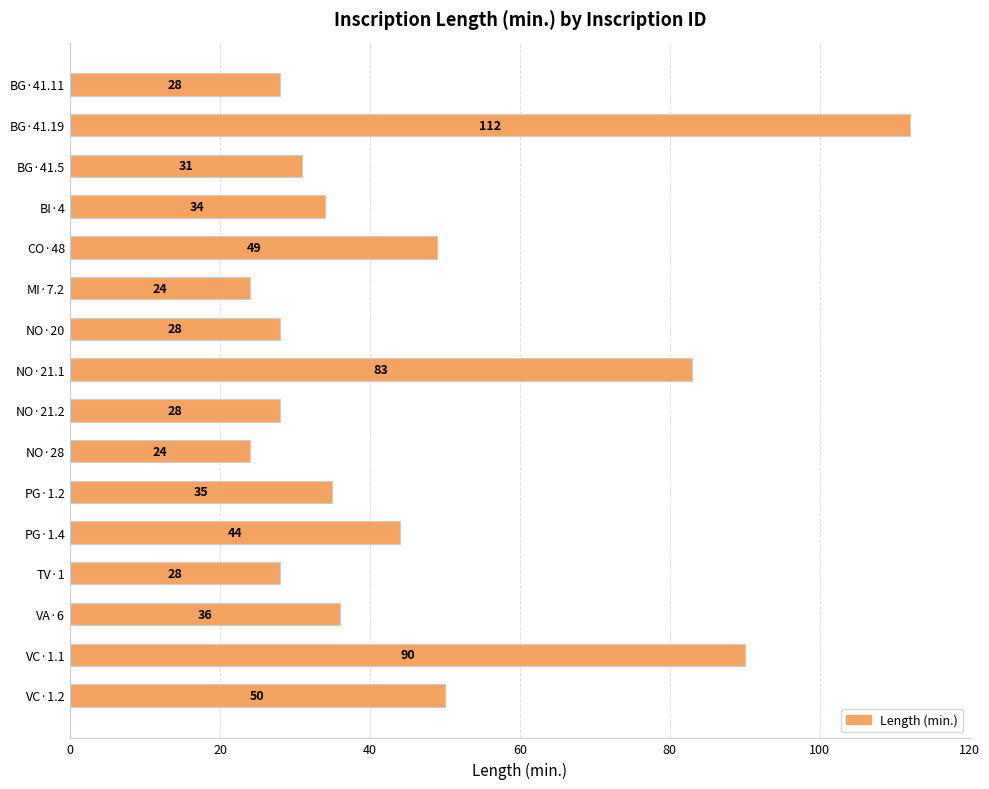

The value at BG·41.19 is 112. True or false?

True